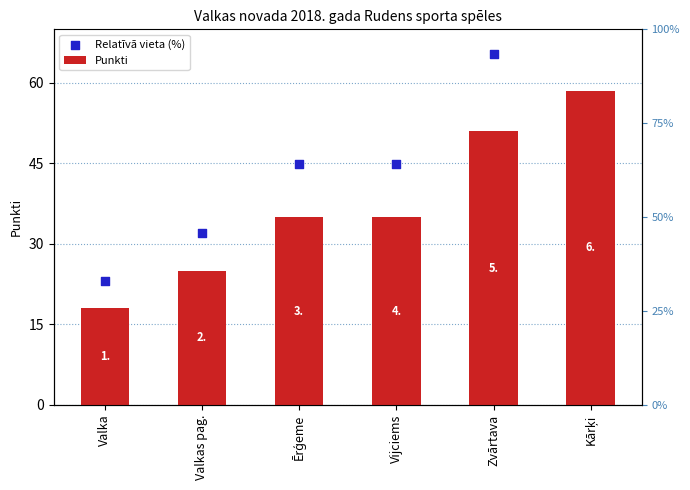

At which category is the sum across all series the highest?

Kārķi